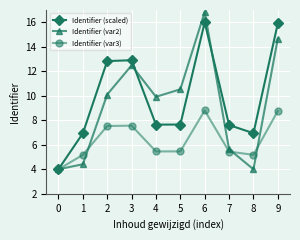

Is it true that Identifier (scaled) equals 16.0 at 6?

True